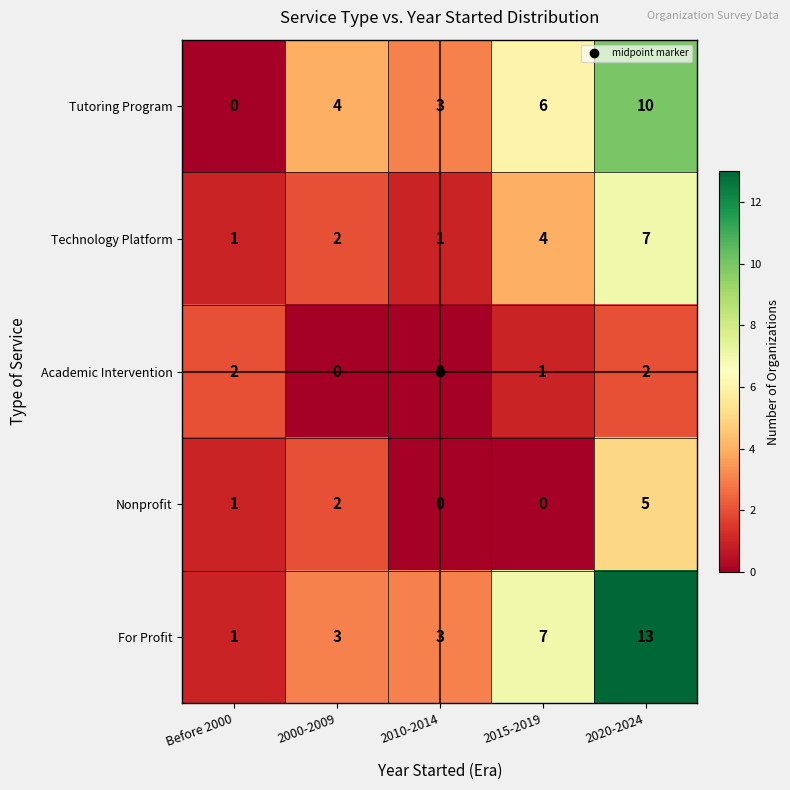

At 2020-2024, list the series in order from largest to smallest.

For Profit, Tutoring Program, Technology Platform, Nonprofit, Academic Intervention